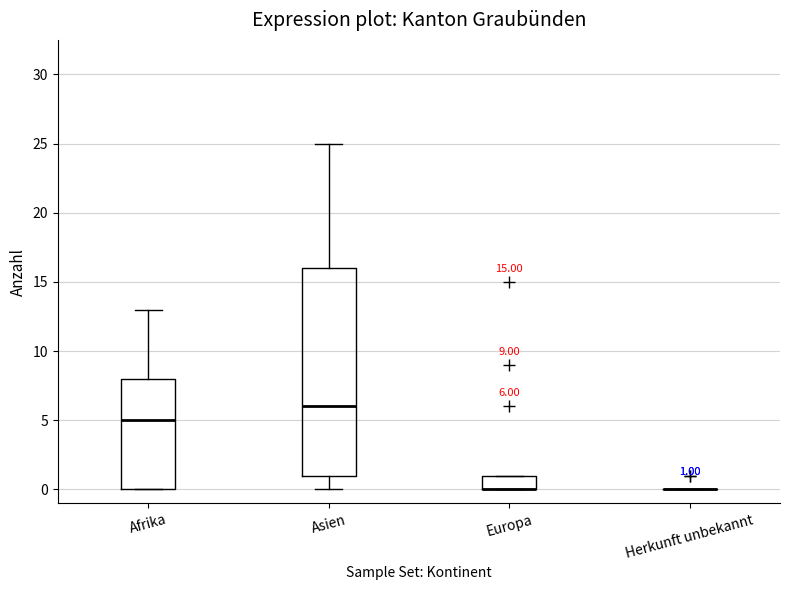

Which box is the tallest, from its lower edge to its upper edge?

Asien